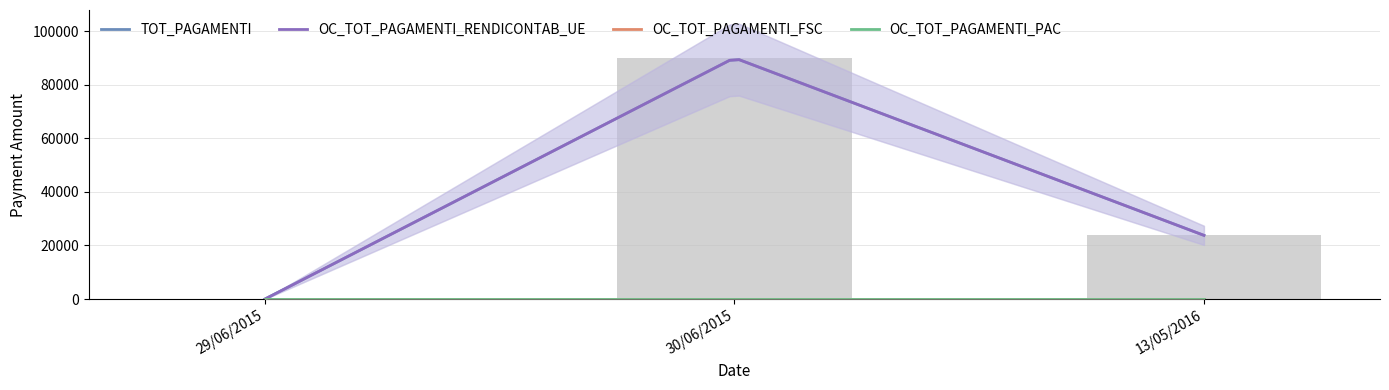

What is the maximum value shown in the chart?

90000.0